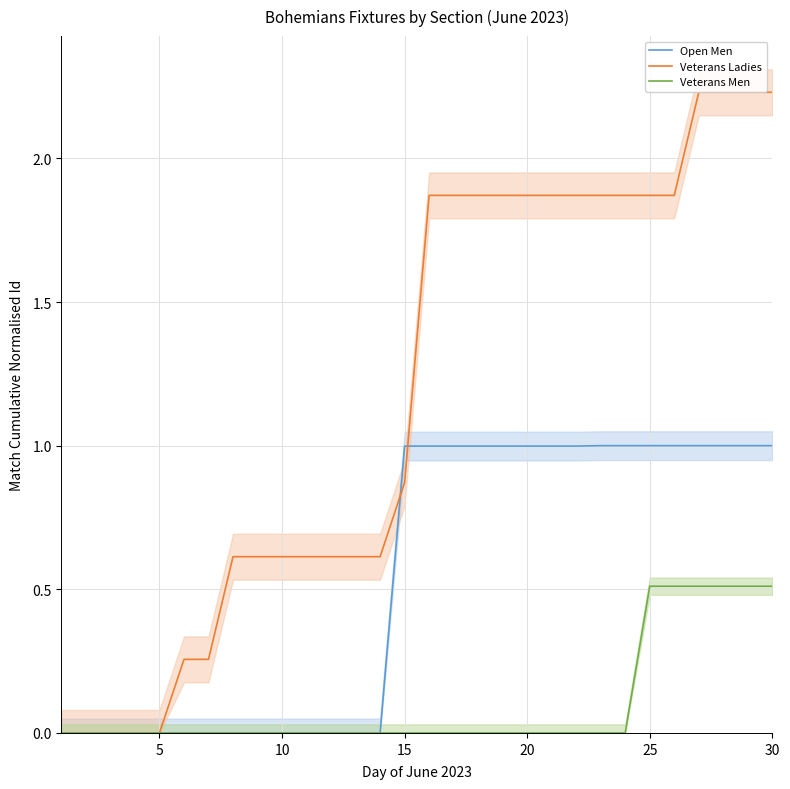

Is it true that Veterans Men equals -0.2 at 10?

False